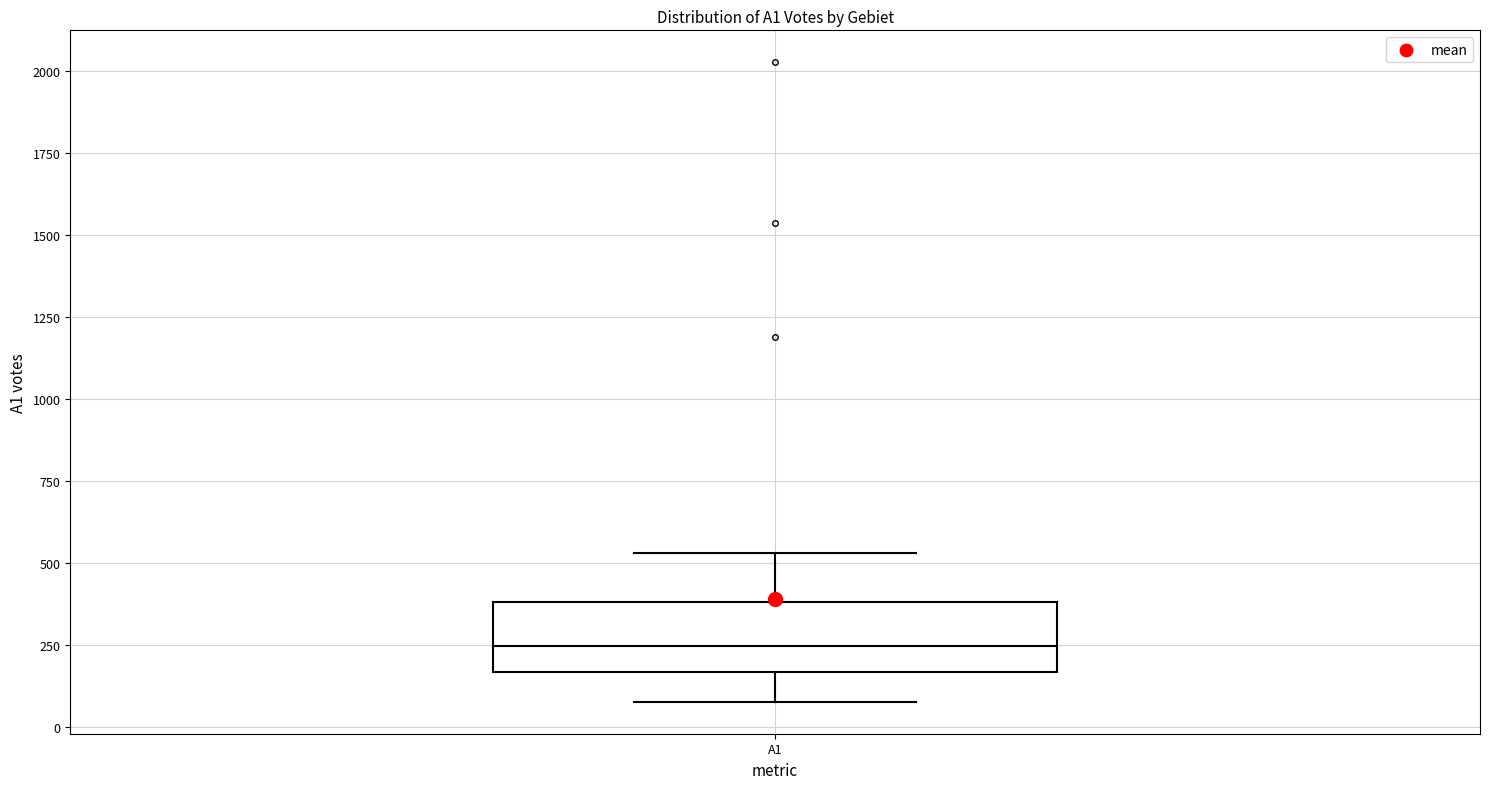

Read this box plot against the y-axis: the position of the median line, the range covered by the box, and the ends of both whiskers. The values are not printed on the chart, so give them approximately, as read against the axis.

median 250, box 150 to 400, whiskers 100 to 550